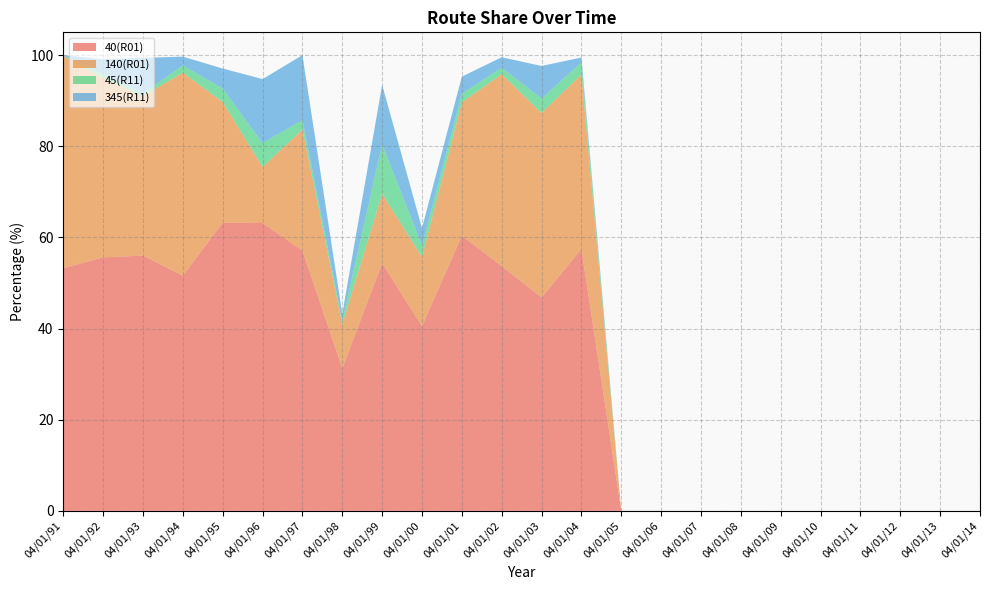

Reading left to right, list all the values displayed in this chart.

40(R01): 53.2	55.6	56.0	51.6	63.2	63.2	57.1	31.3	54.4	40.5	60.4	53.7	46.8	57.5	0.0	0.0	0.0	0.0	0.0	0.0	0.0	0.0	0.0	0.0
140(R01): 46.6	39.4	34.9	44.5	26.5	12.3	26.5	9.7	15.2	15.2	29.2	42.1	40.5	38.3	0.0	0.0	0.0	0.0	0.0	0.0	0.0	0.0	0.0	0.0
45(R11): 0.0	0.9	0.6	1.6	2.9	5.3	2.0	0.7	10.9	2.5	1.9	1.4	3.2	2.7	0.0	0.0	0.0	0.0	0.0	0.0	0.0	0.0	0.0	0.0
345(R11): 0.1	3.2	7.8	1.9	4.4	14.0	14.3	1.6	13.0	3.8	3.8	2.3	7.1	1.1	0.0	0.0	0.0	0.0	0.0	0.0	0.0	0.0	0.0	0.0